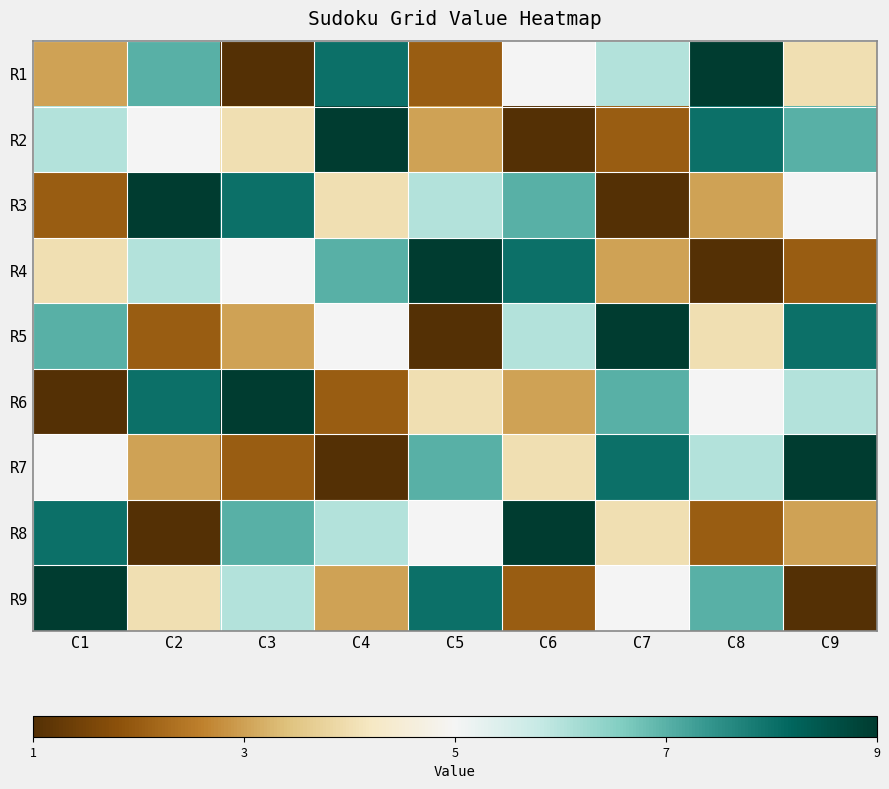

Which has a higher value, C9 or C4?

C4